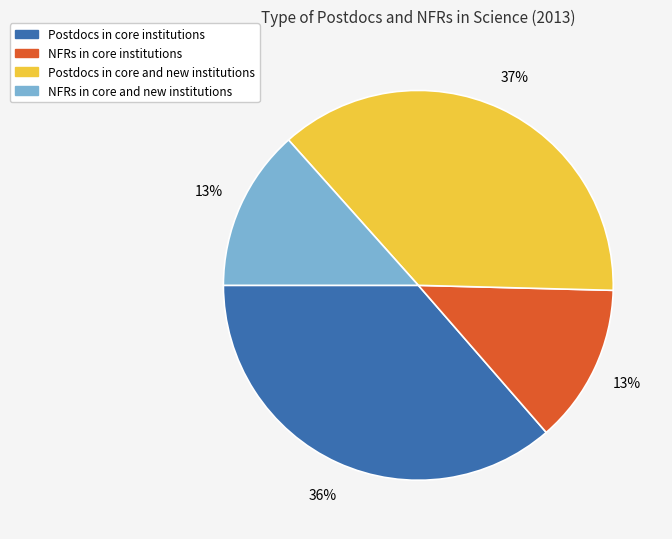

Is there a majority slice in this chart?

No